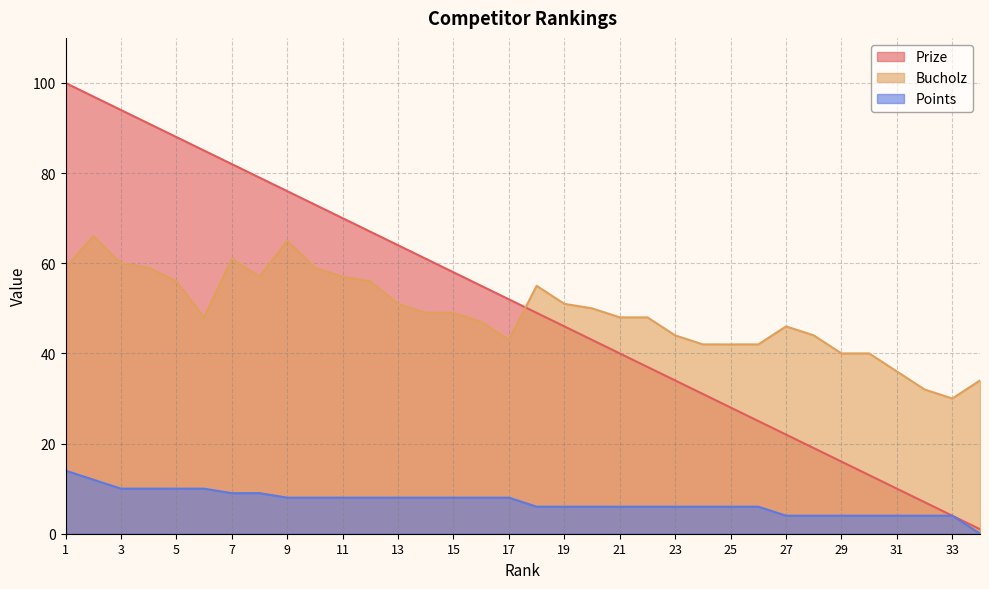

What are all the series names shown in the legend?

Prize, Bucholz, Points